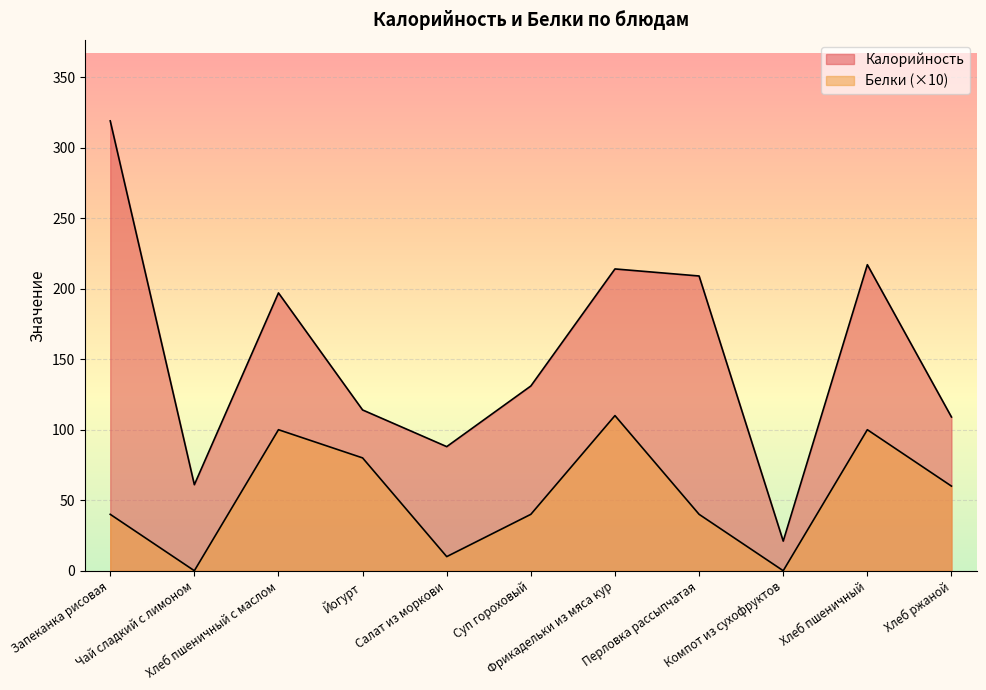

How many distinct data groups are displayed?

2